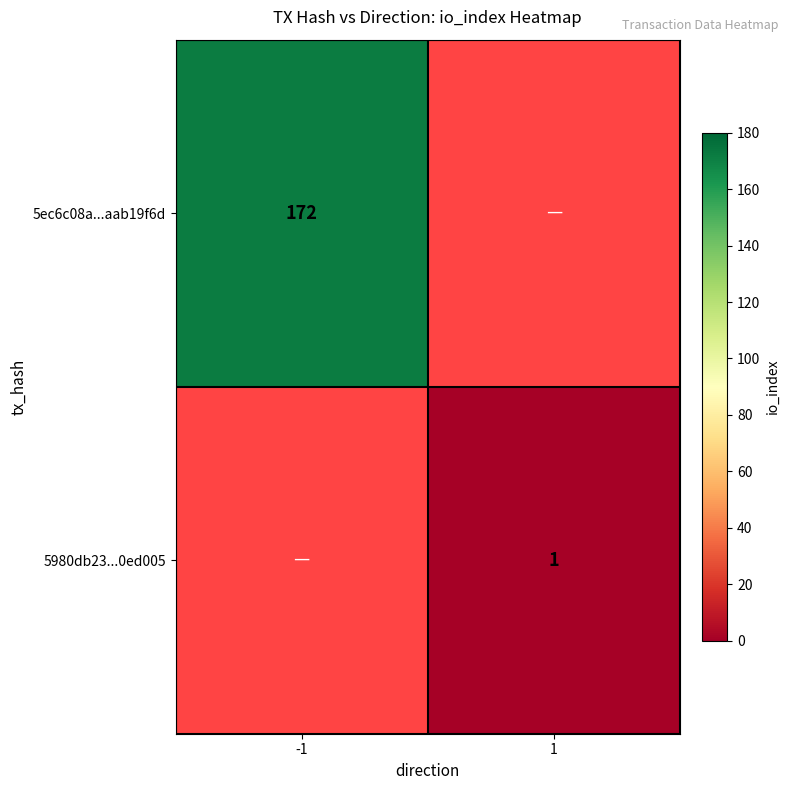

The value of 5980db23...0ed005 at 1 is 2. True or false?

False